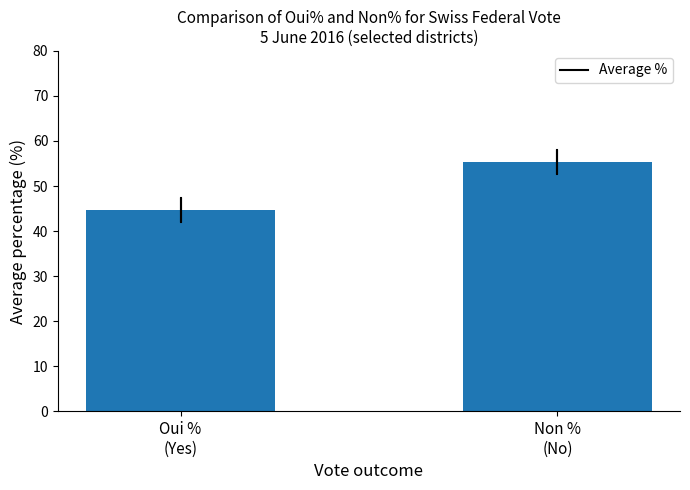

What is the difference between the values at Non %
(No) and Oui %
(Yes)?

10.7